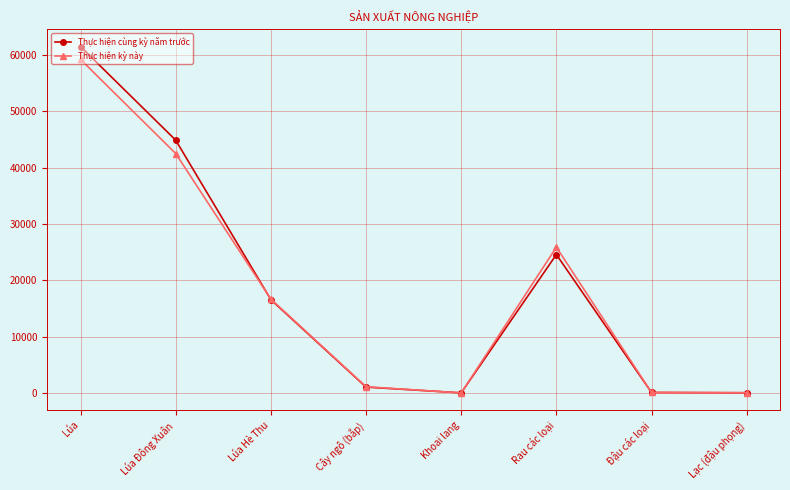

Does the chart display data point markers on the line(s)?

Yes